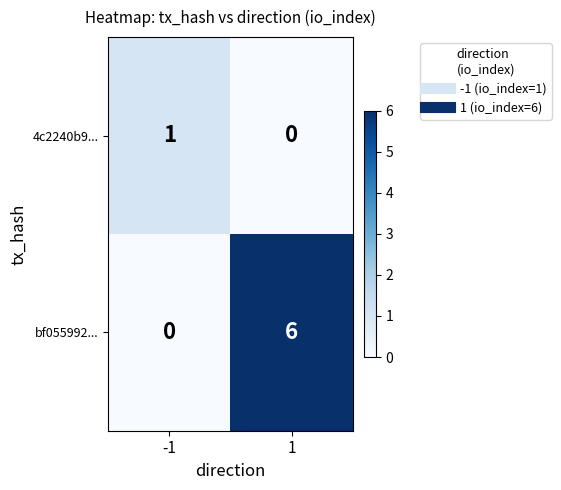

Count the number of categories in the chart.

2